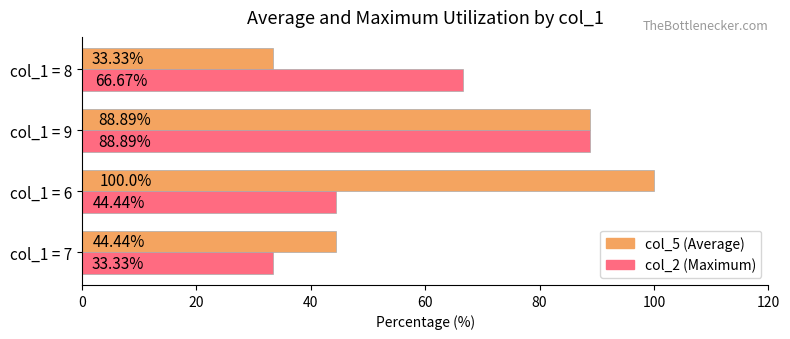

What is the total value across all series at col_1 = 7?

77.8